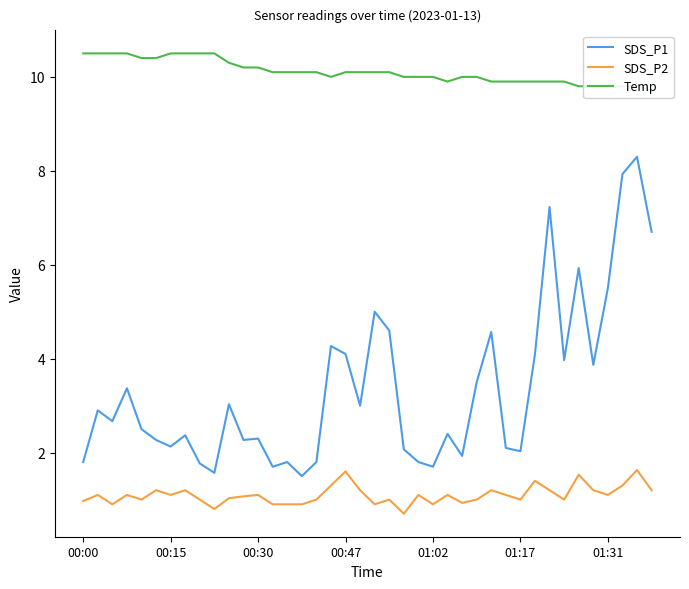

At which category does the chart reach its minimum across all series?

22